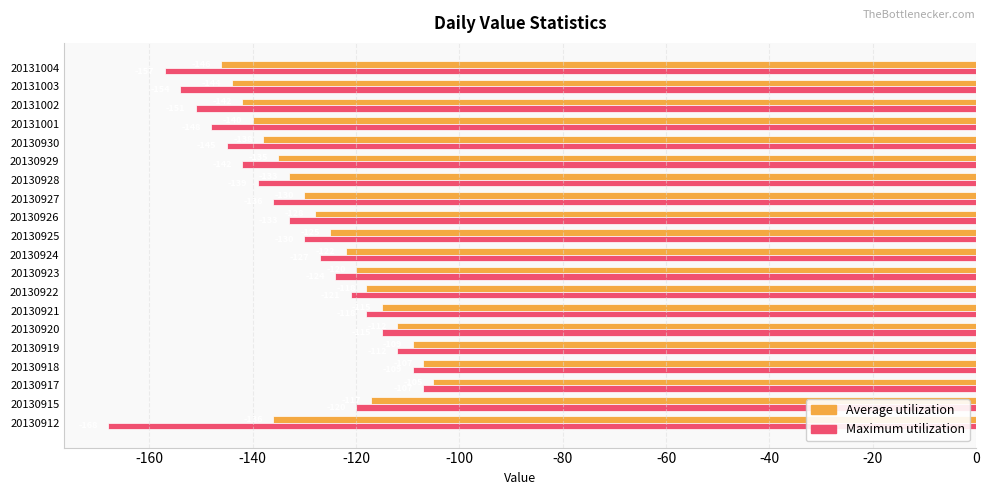

Is the value of Average utilization at 20130917 greater than the value of Maximum utilization at 20130920?

Yes